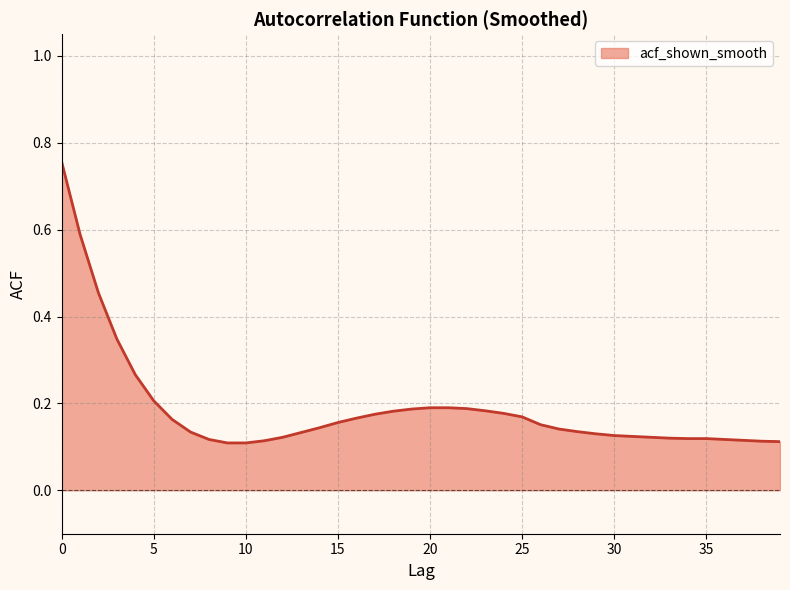

How many lines are shown in the chart?

1